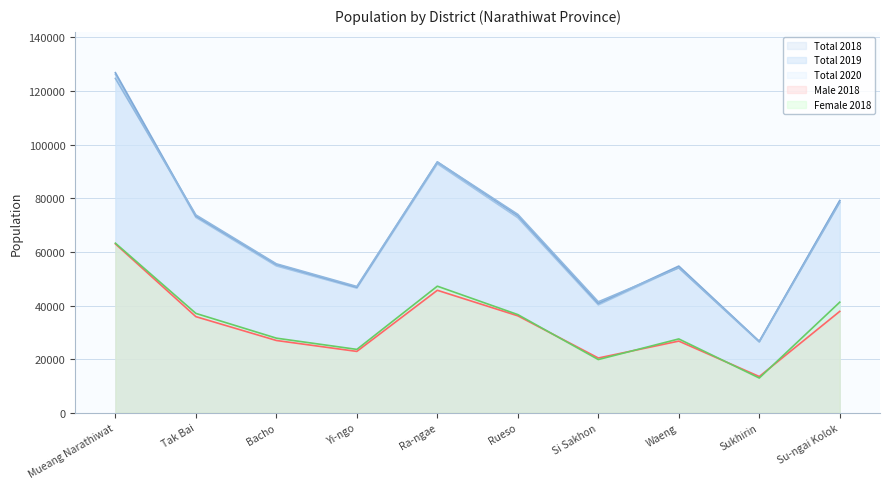

At which category is the sum across all series the highest?

Mueang Narathiwat